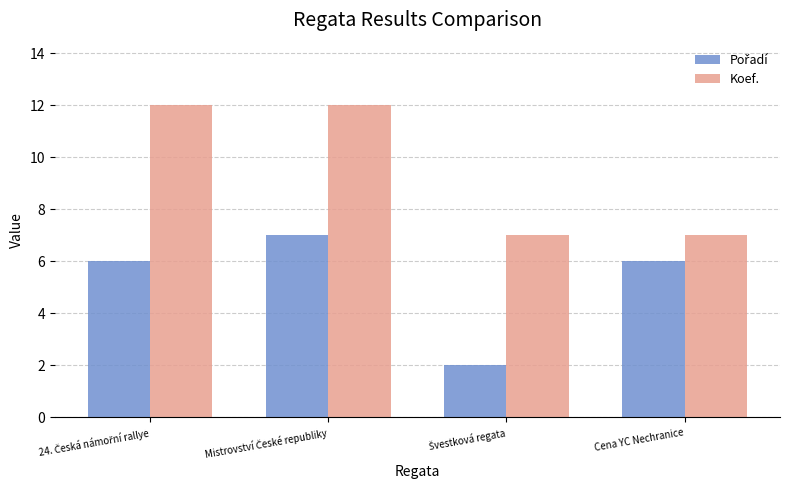

Which series has the largest total across all categories?

Koef.